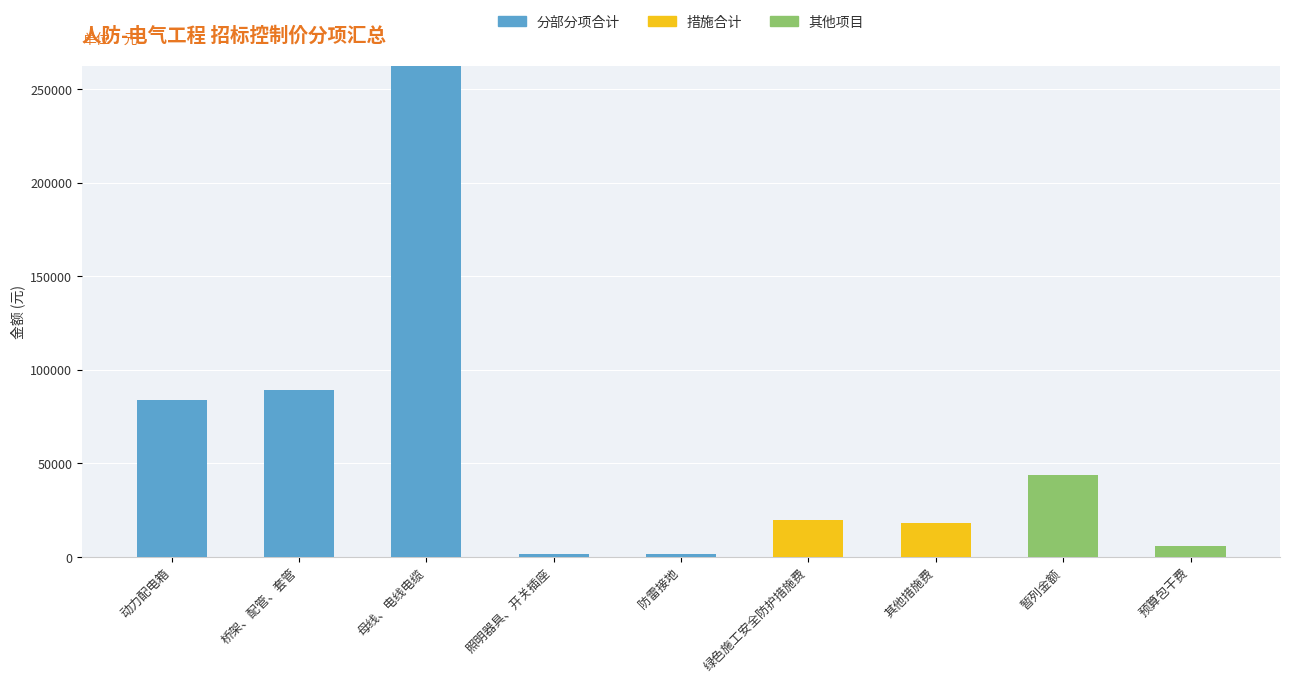

At which category is the sum across all series the highest?

母线、电线电缆